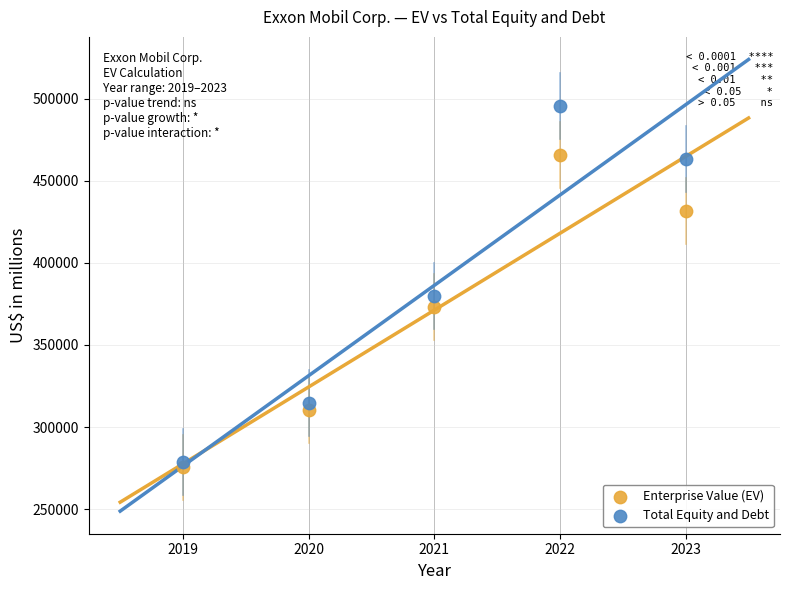

In the Total Equity and Debt series, what Y value is closest to 386941?

379823